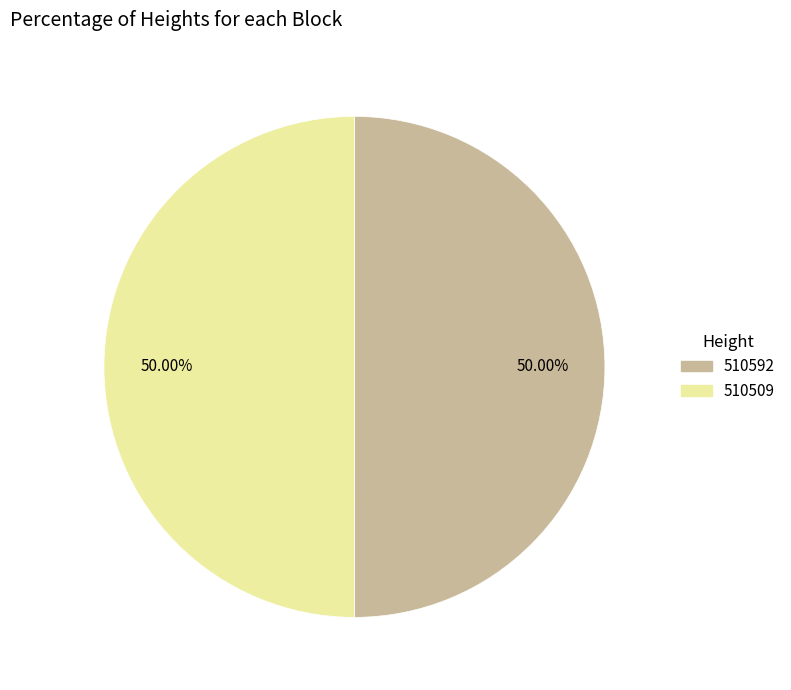

How much of the chart is everything except 510592?

50.0%